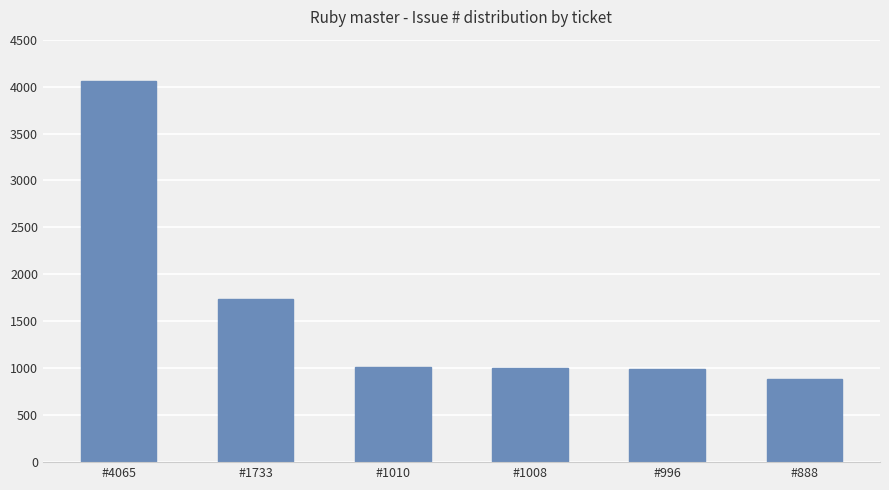

Does the chart contain stacked bars?

No